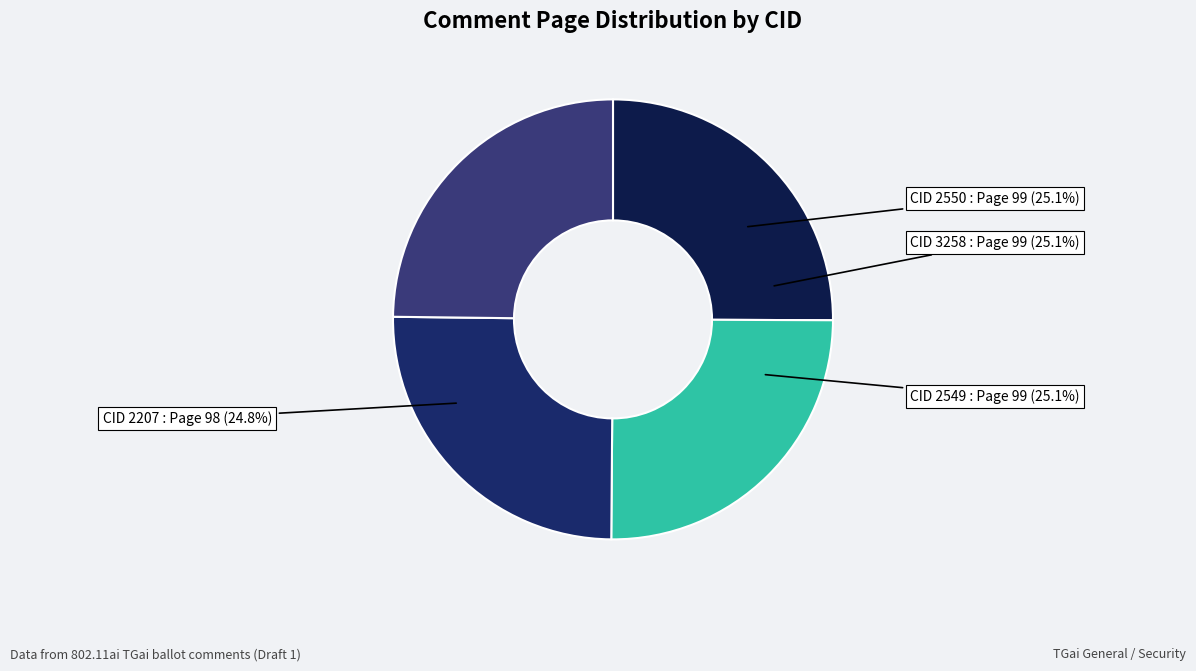

Do 3258 and 2550 together represent more than half of the pie?

Yes